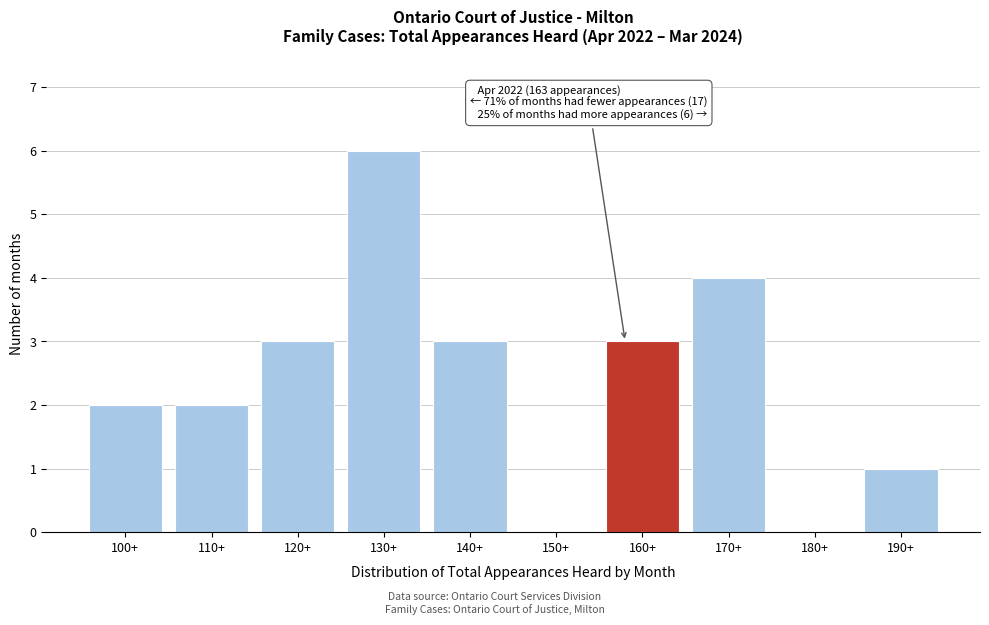

Reading left to right, extract all data points from this chart.

100+=2	110+=2	120+=3	130+=6	140+=3	150+=0	160+=3	170+=4	180+=0	190+=1